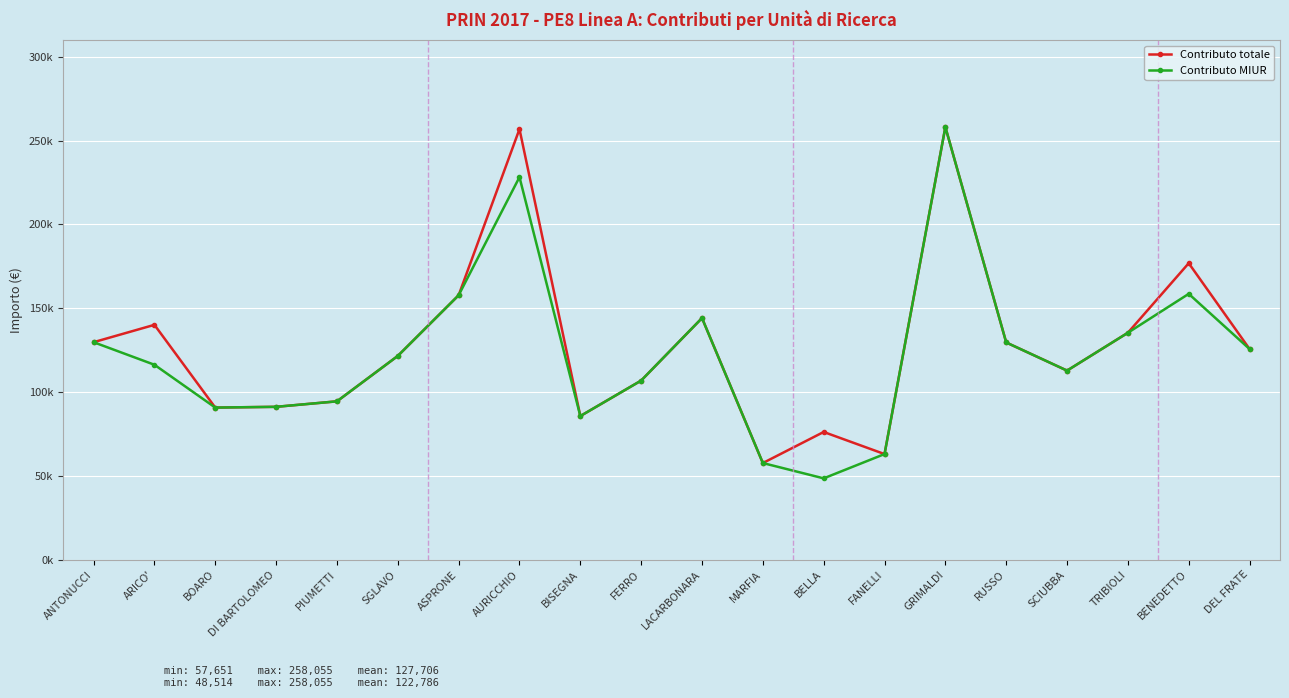

Between PIUMETTI and DEL FRATE, which series saw the biggest shift?

Contributo totale